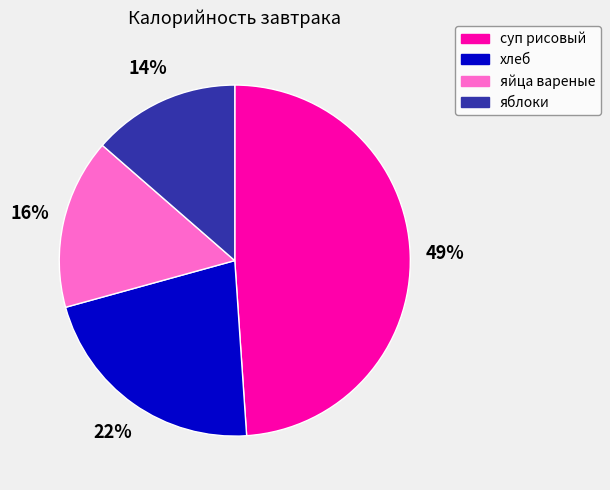

The яйца вареные slice represents 25% of the pie. True or false?

False